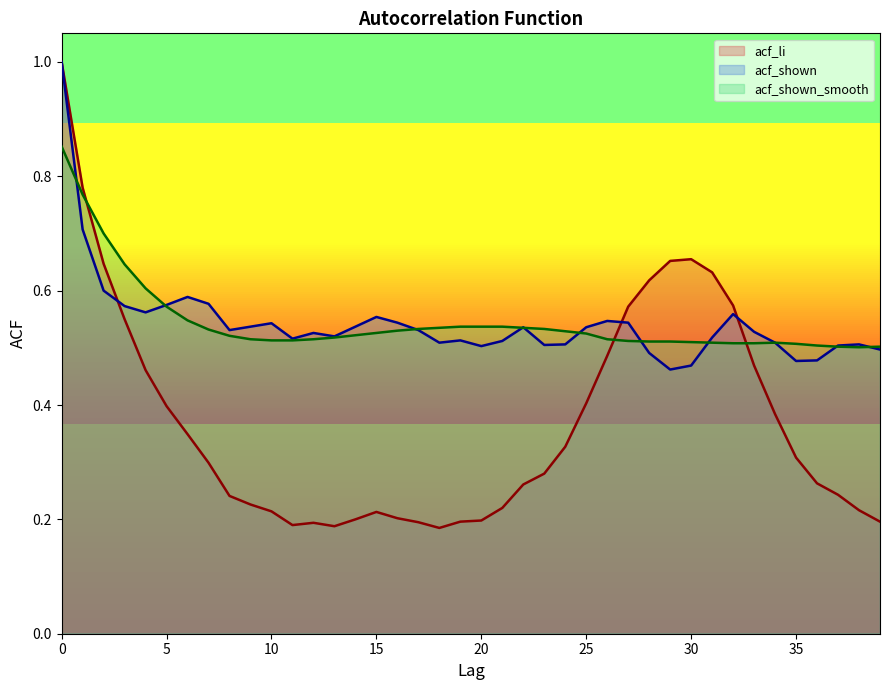

Between 1 and 16, which is larger?

1